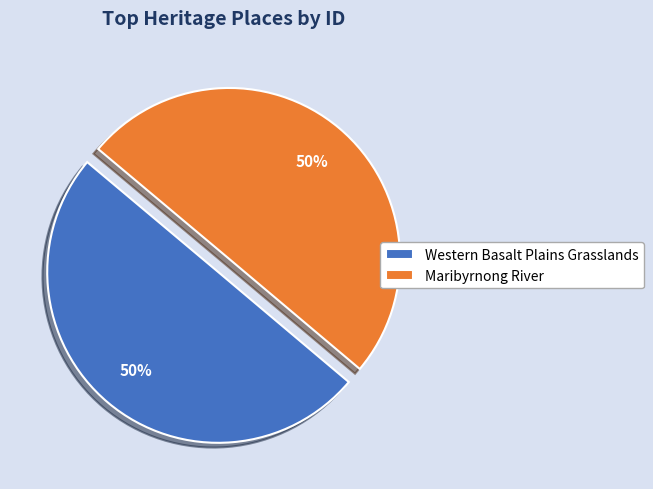

To the nearest percent, what percentage of the pie is Maribyrnong River?

50%